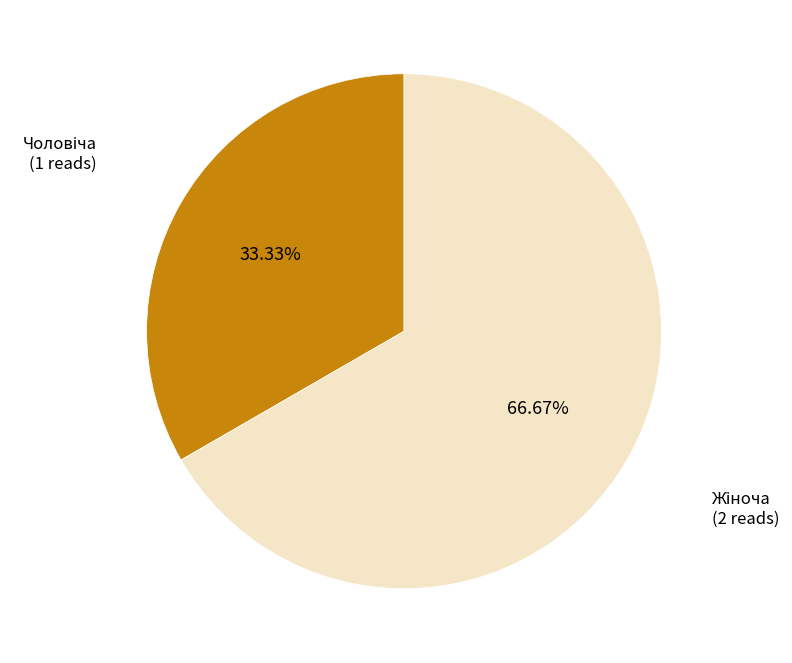

Is there a majority slice in this chart?

Yes